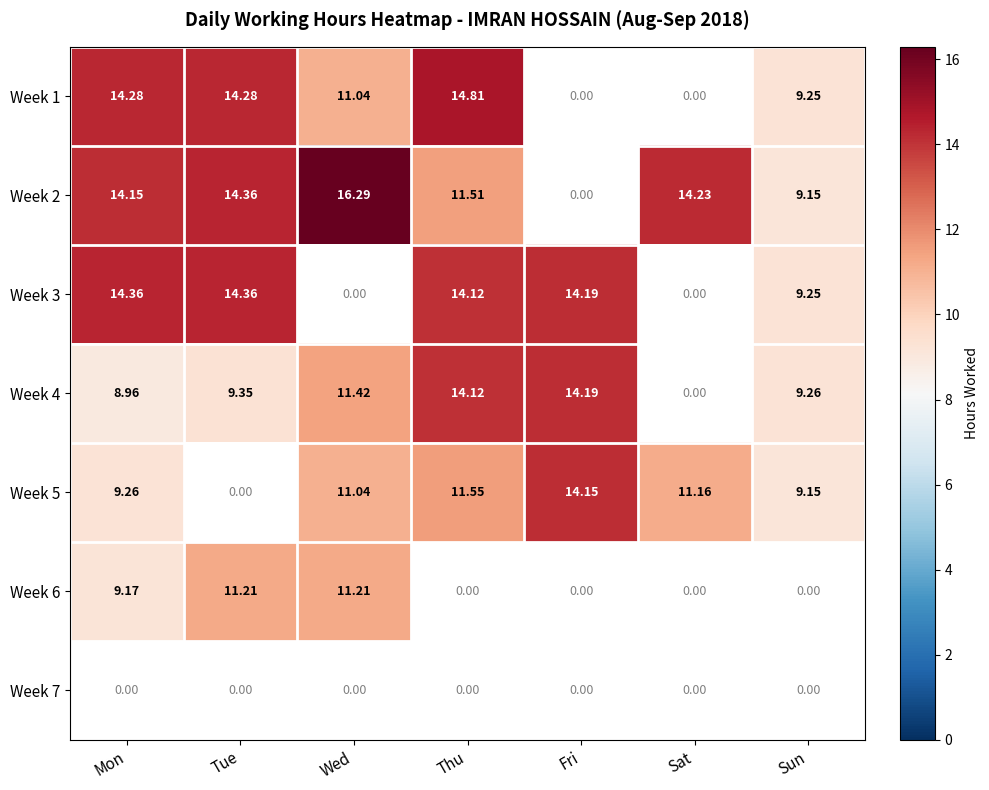

What is the smallest value displayed?

9.0